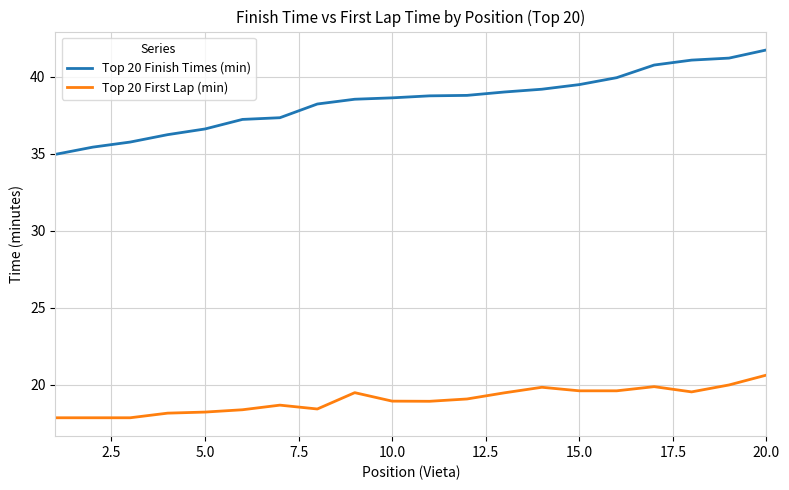

List the series in order of their overall mean, highest first.

Top 20 Finish Times (min), Top 20 First Lap (min)